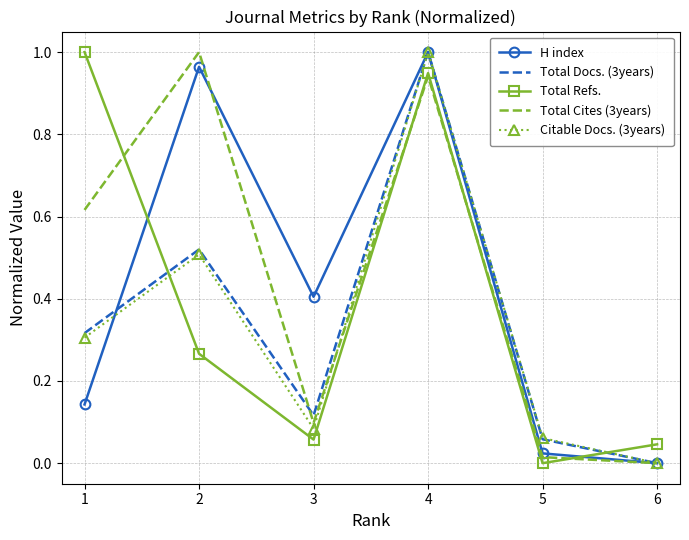

Where is the first local maximum for Total Cites (3years)?

2